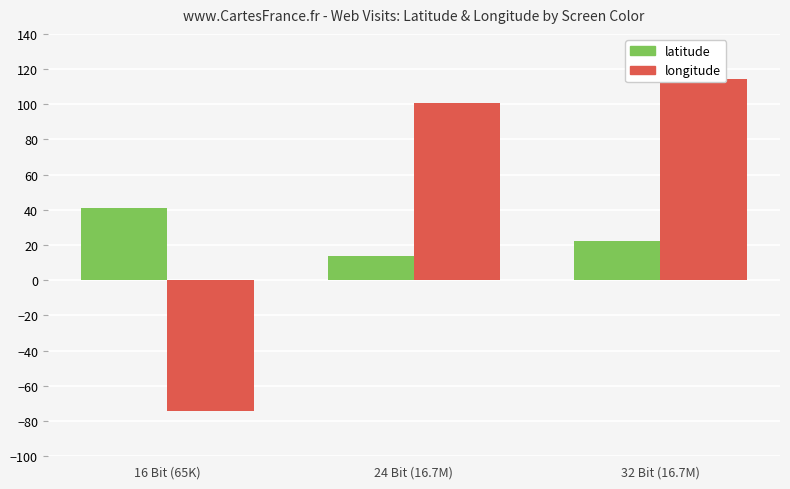

How many values in the latitude series are below 22?

1